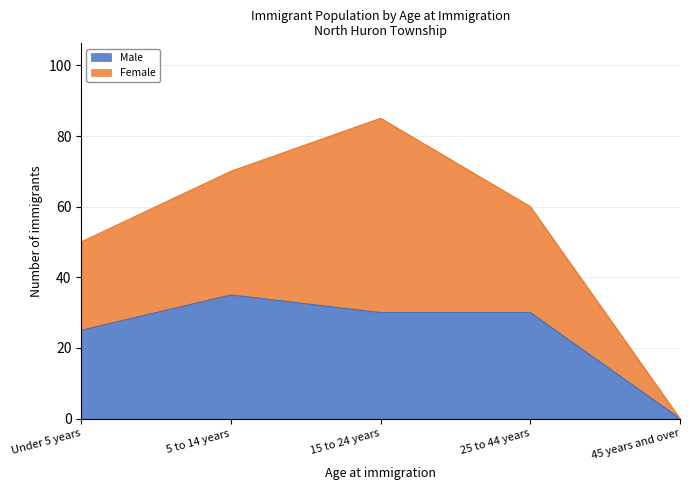

Reading left to right, what are all the values shown in this chart?

Under 5 years=25	5 to 14 years=35	15 to 24 years=30	25 to 44 years=30	45 years and over=0